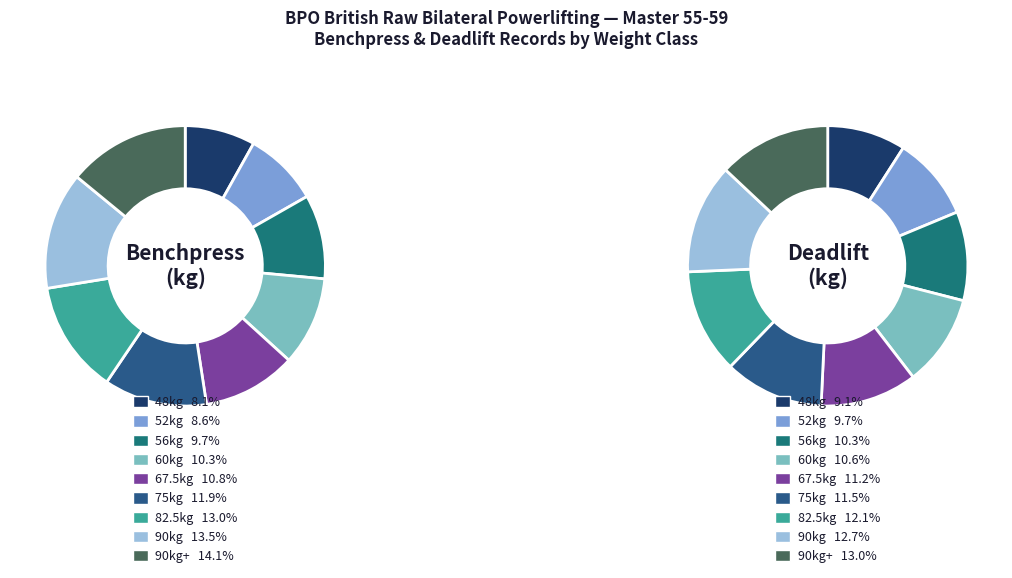

To the nearest percent, what portion does 90kg+ represent?

13%